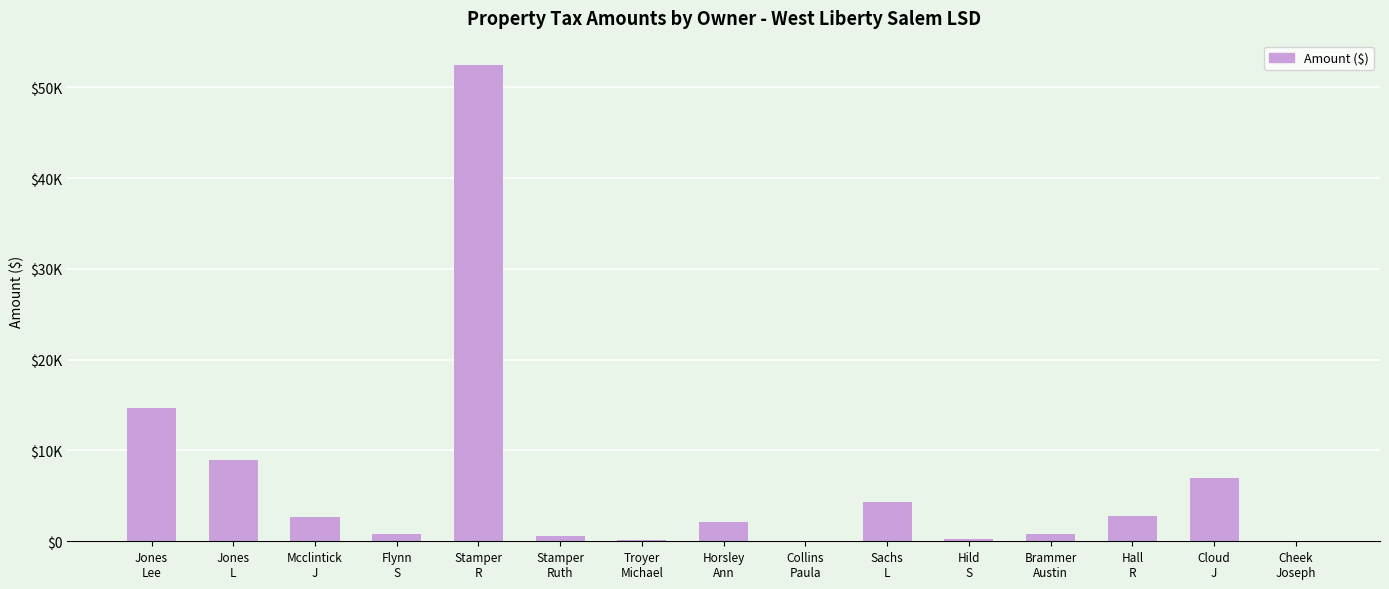

Are the bars grouped side by side (vs. stacked)?

No